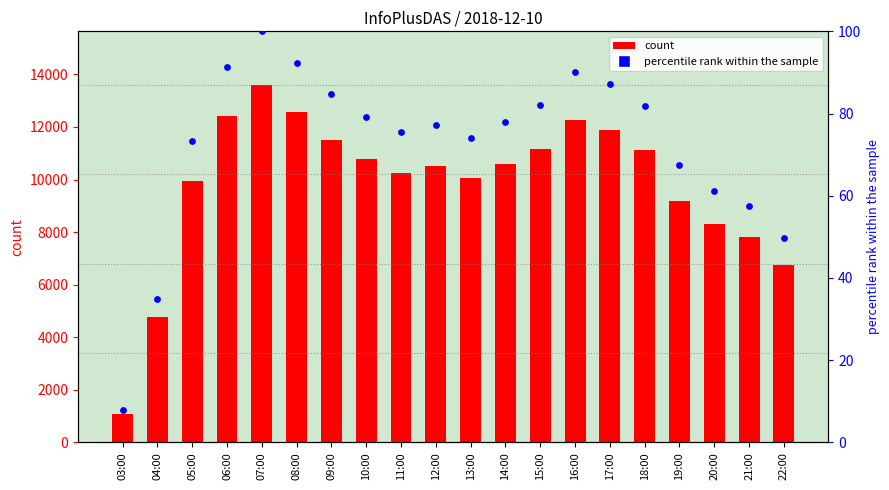

Which series reaches the minimum Y coordinate?

percentile rank within the sample